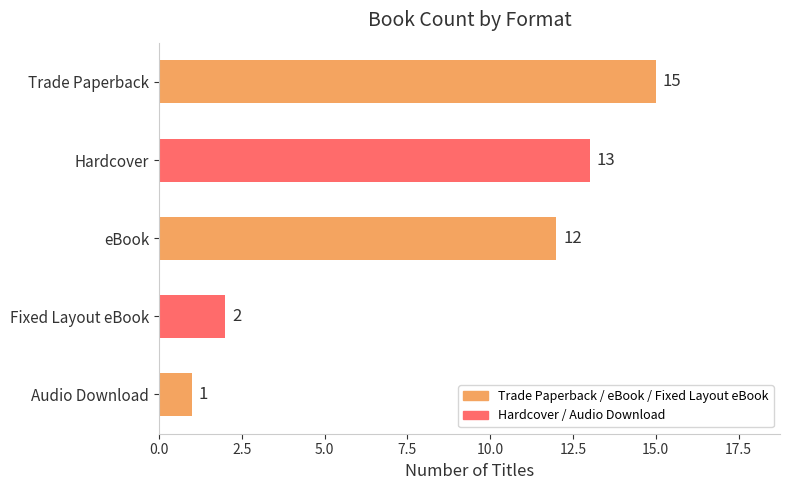

At which label is the value closest to 8?

eBook